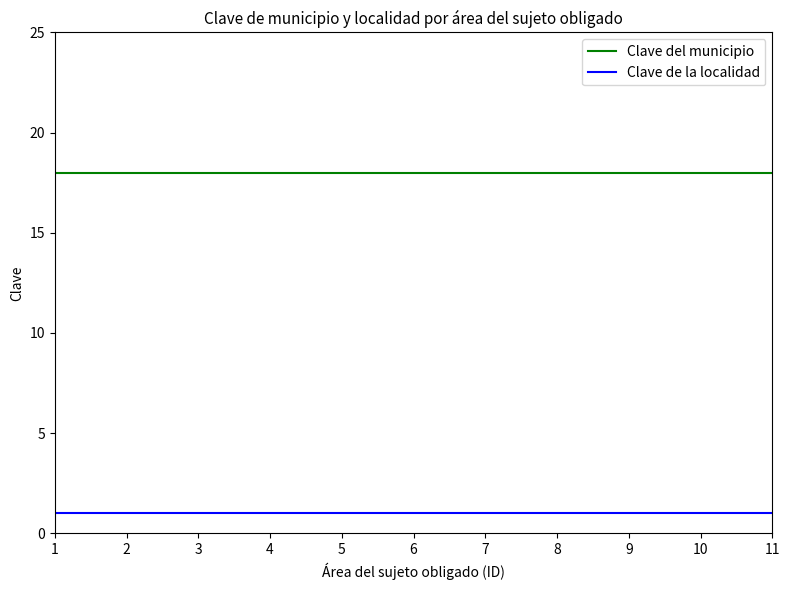

What is the minimum value for Clave del municipio?

18